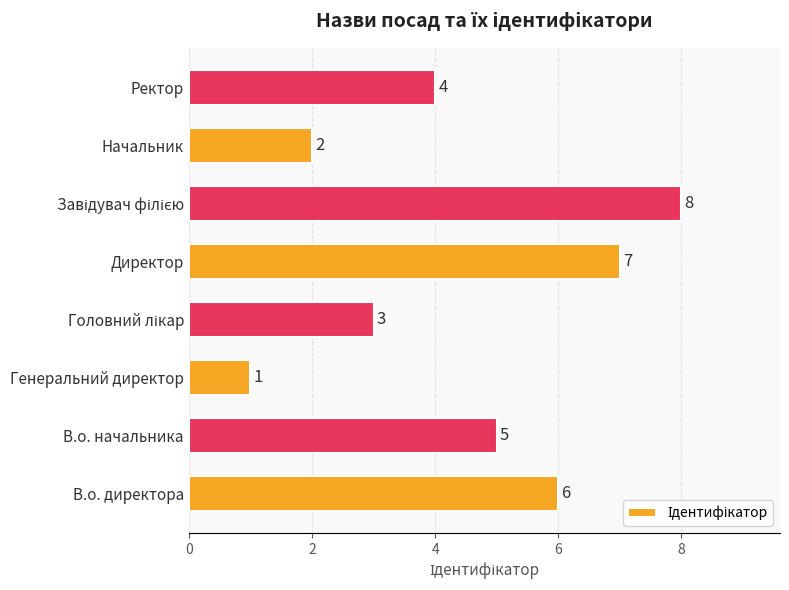

What is the change in value from В.о. начальника to Начальник?

-3